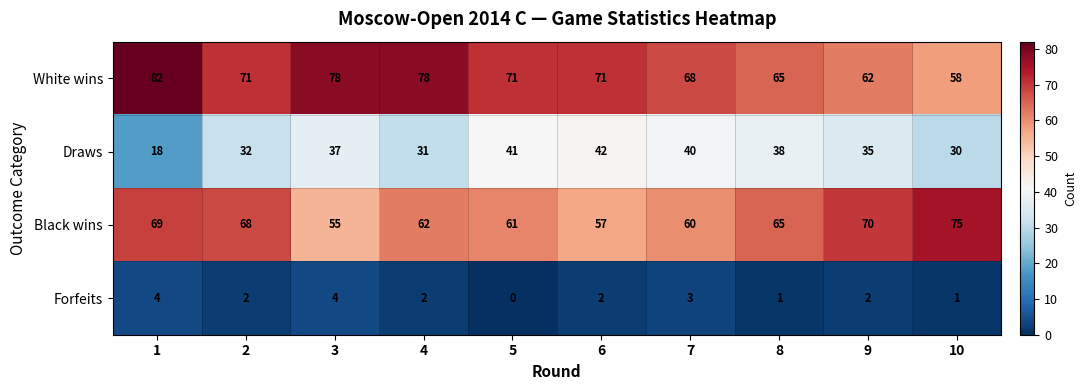

The value of Black wins at 9 is 102. True or false?

False